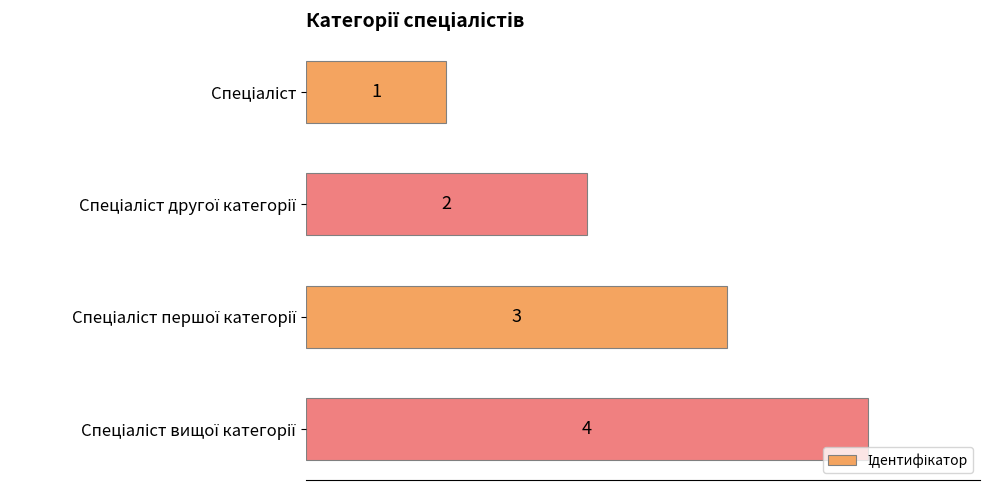

What is the value of the 2nd bar from the top?

2